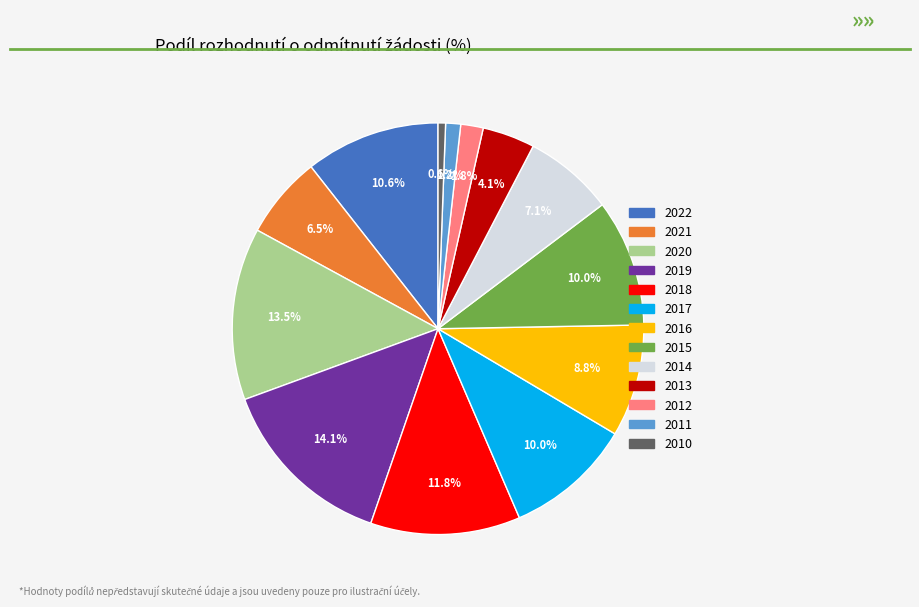

What percentage is the 2010 slice, to the nearest percent?

1%